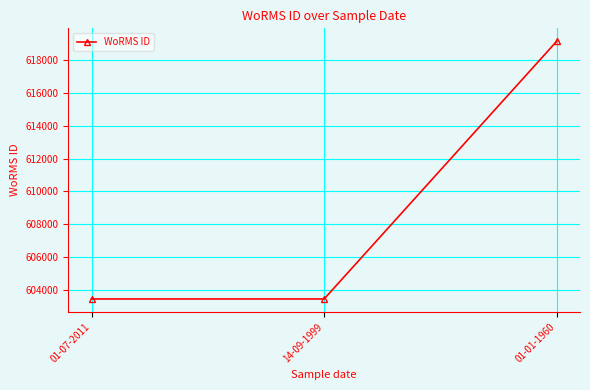

Reading left to right, transcribe all the data shown in this chart.

01-07-2011=603429	14-09-1999=603429	01-01-1960=619172